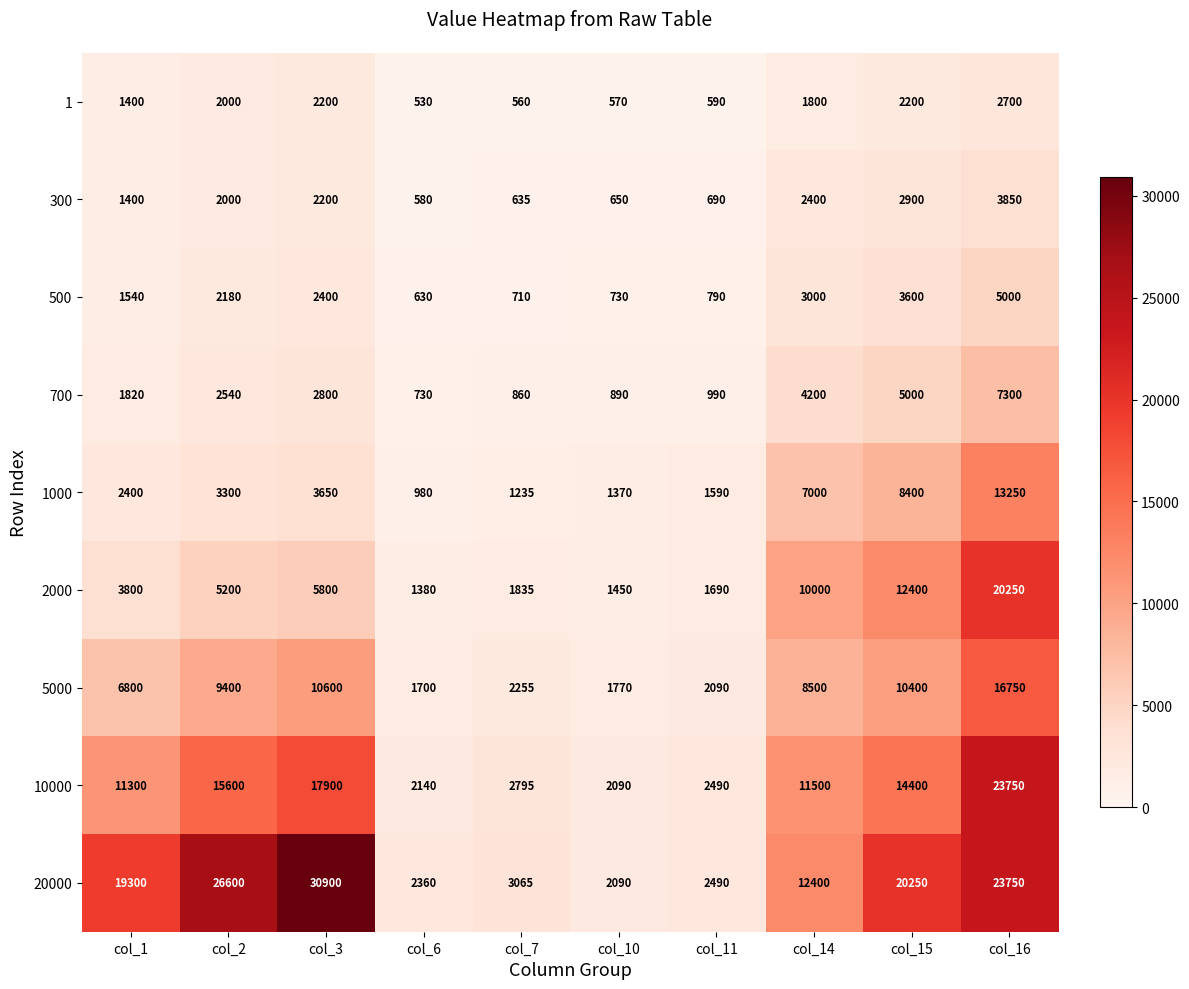

The value of 300 at col_15 is 2900. True or false?

True